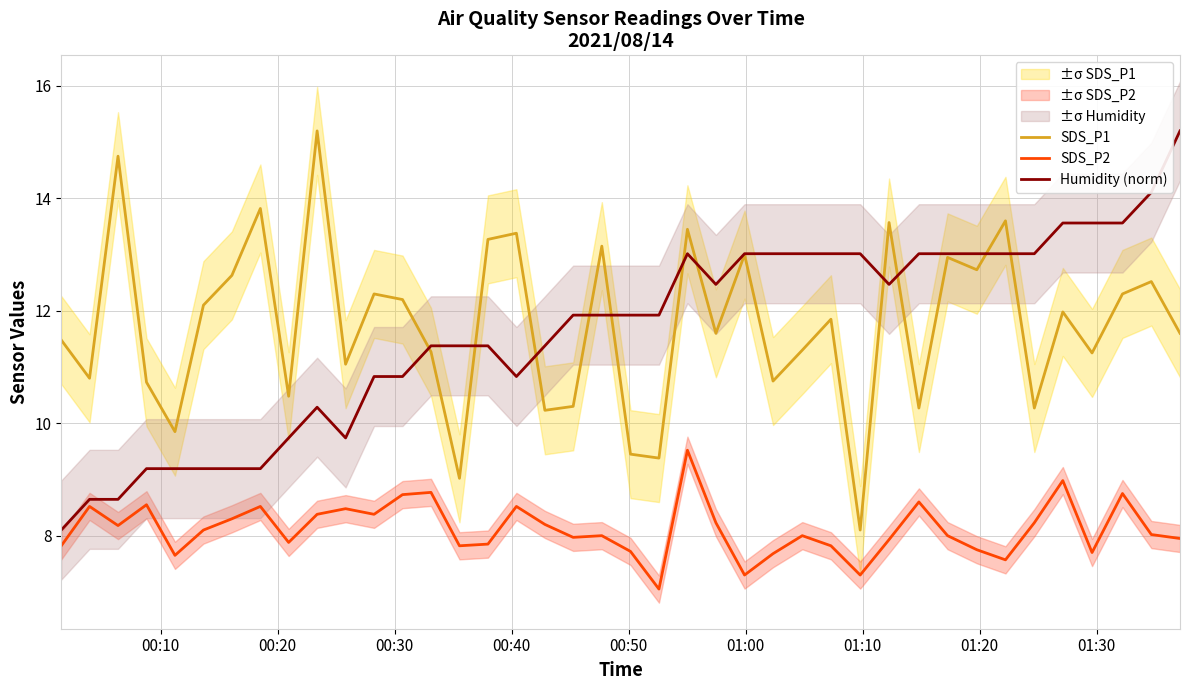

What is the lowest value of the Humidity (norm) series?

8.1